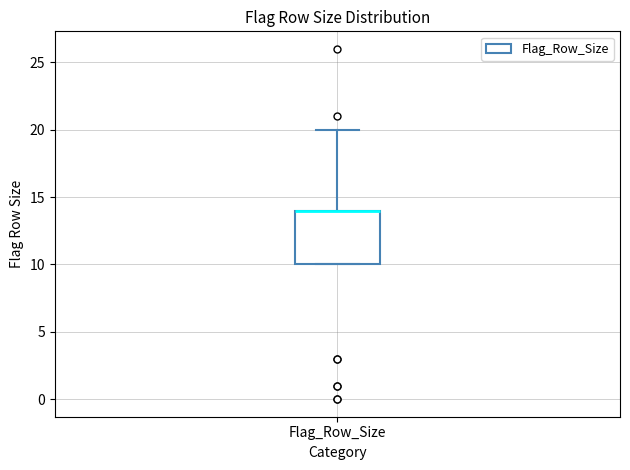

Where does the upper whisker of the box for Flag_Row_Size end on the y-axis? The values are not printed on the chart, so give them approximately, as read against the axis.

20